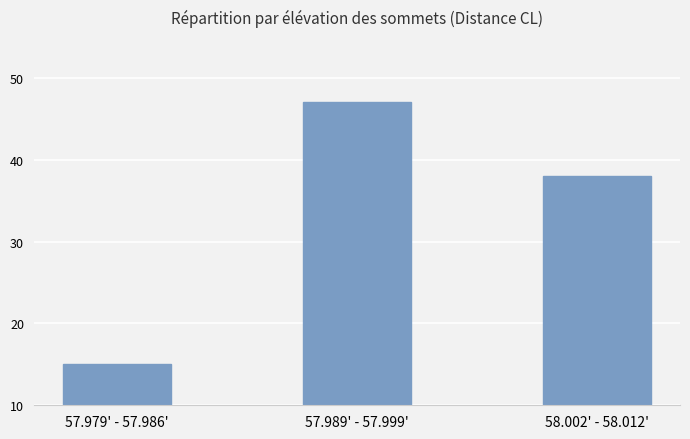

The value at 58.002' - 58.012' is 61. True or false?

False